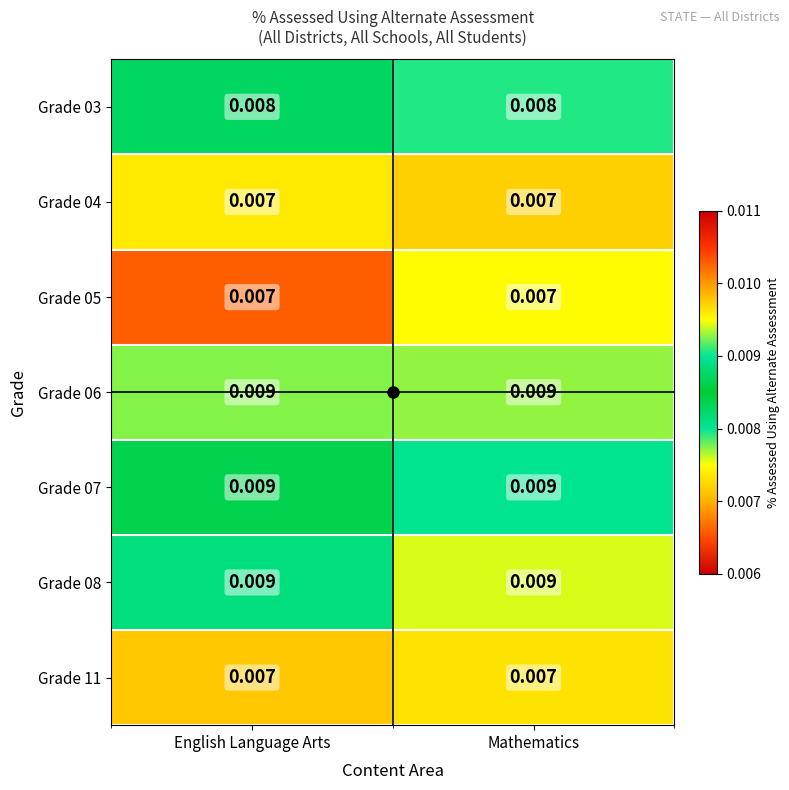

Is the value of Grade 06 at English Language Arts greater than the value of Grade 05 at Mathematics?

Yes